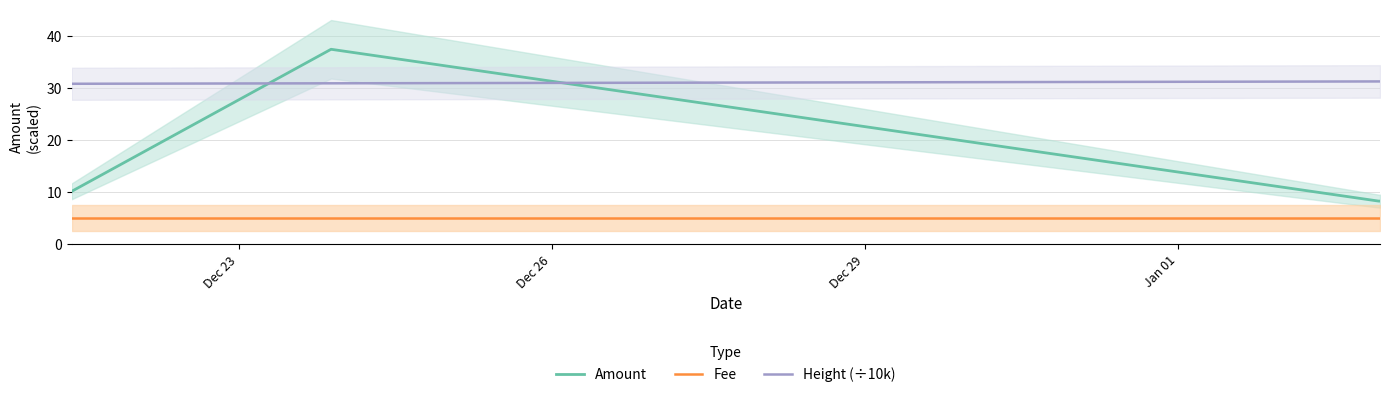

True or false: Height (÷10k) and Fee cross at least once.

False